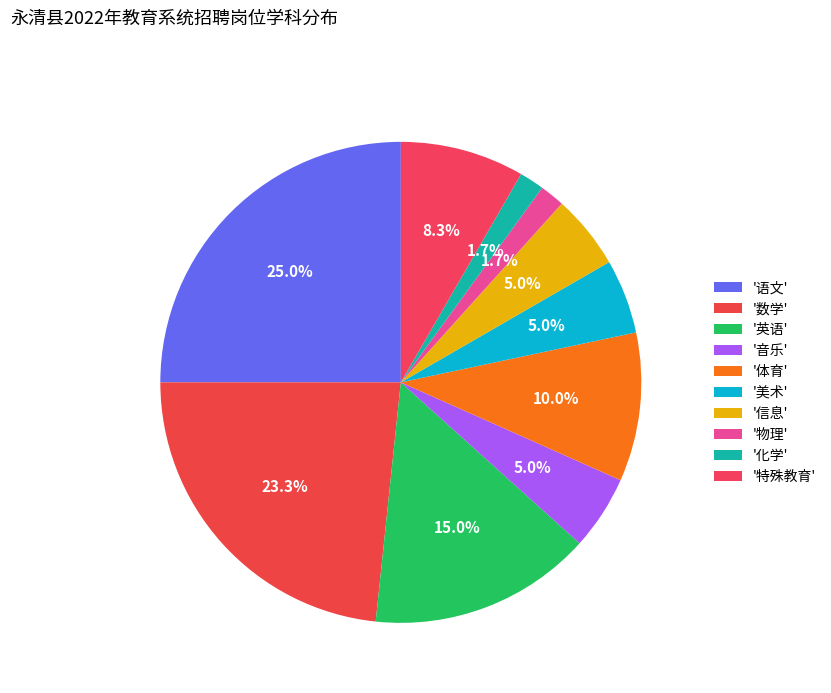

How many segments does this pie chart have?

10